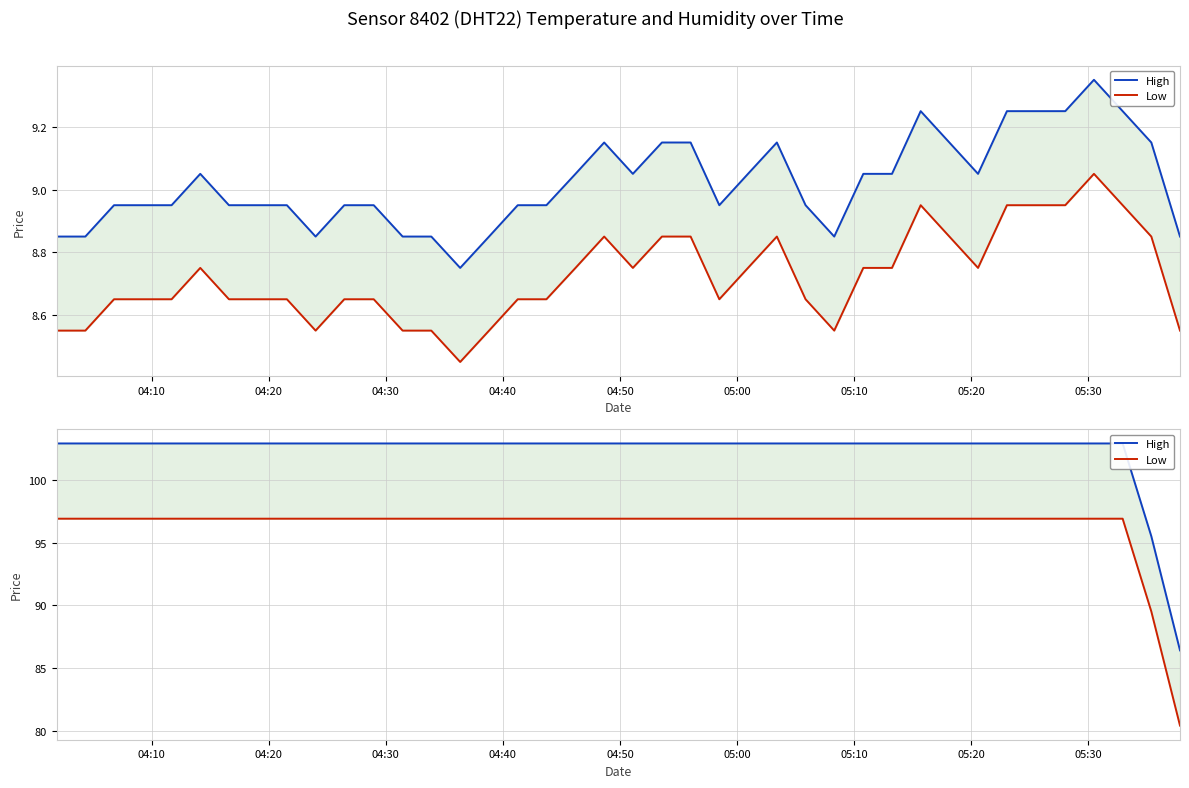

How many data points in Low are above 96?

38